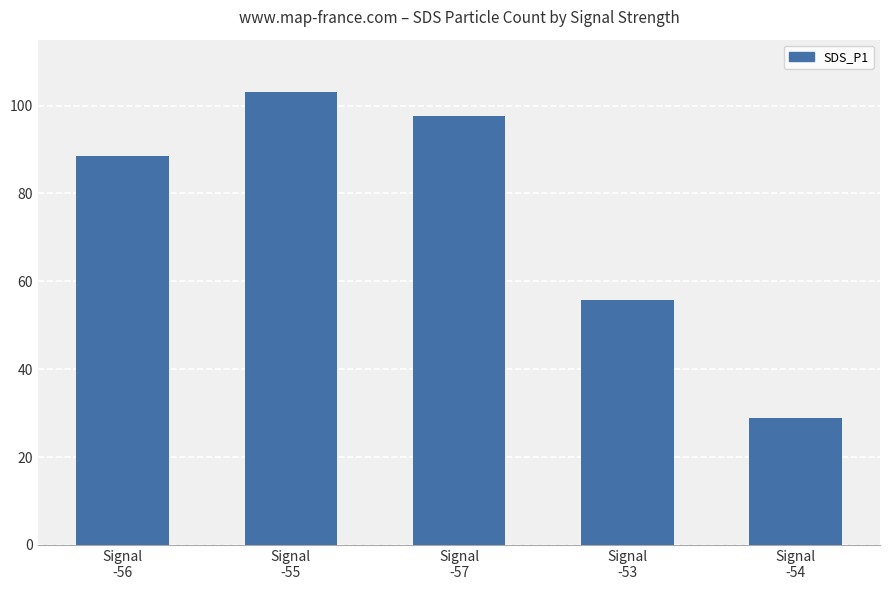

What is the label of the 3rd bar from the right?

Signal
-57